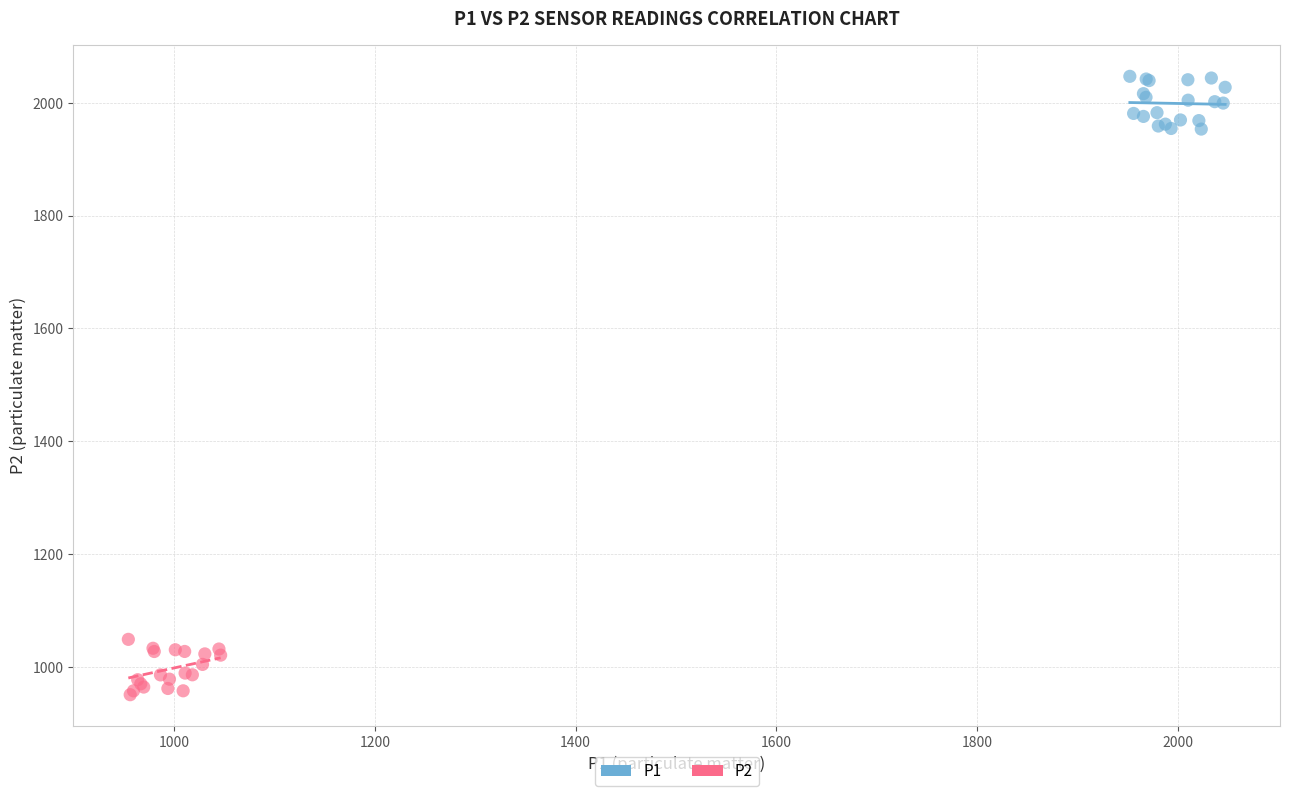

Which series reaches the minimum Y coordinate?

P2